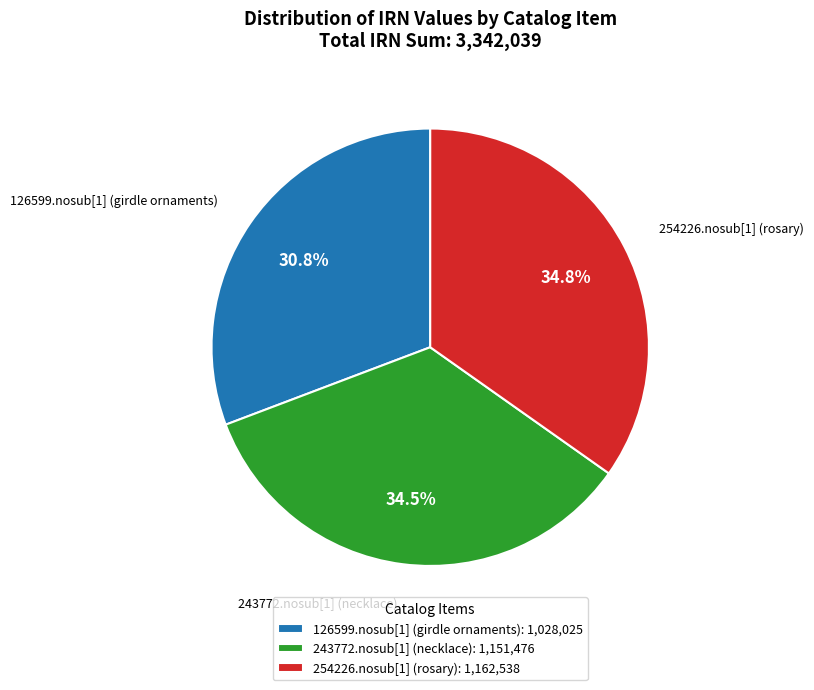

What percentage is the 126599.nosub[1] (girdle ornaments) slice, to the nearest percent?

31%